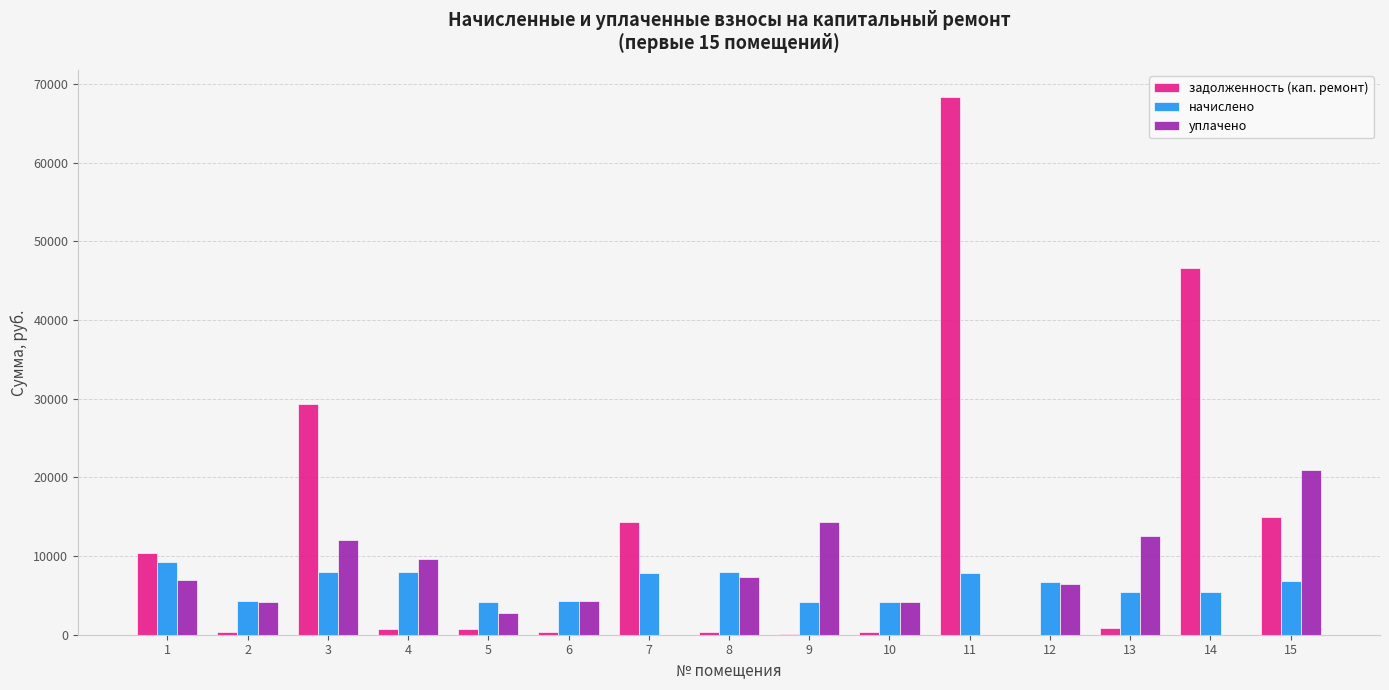

What is the approximate value of начислено at 14?

5396.4